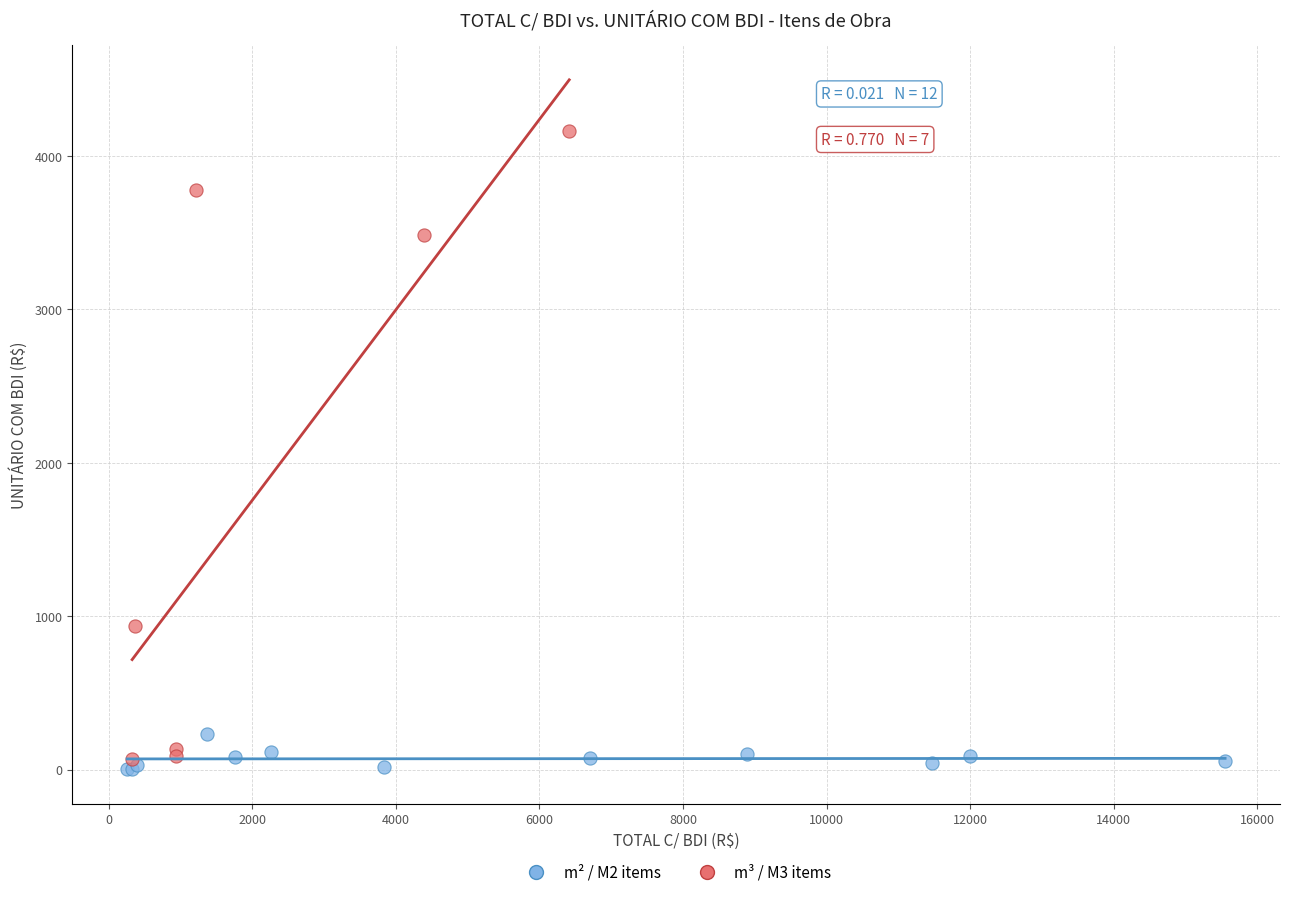

Which series has the largest Y range (max minus min)?

m³ / M3 items